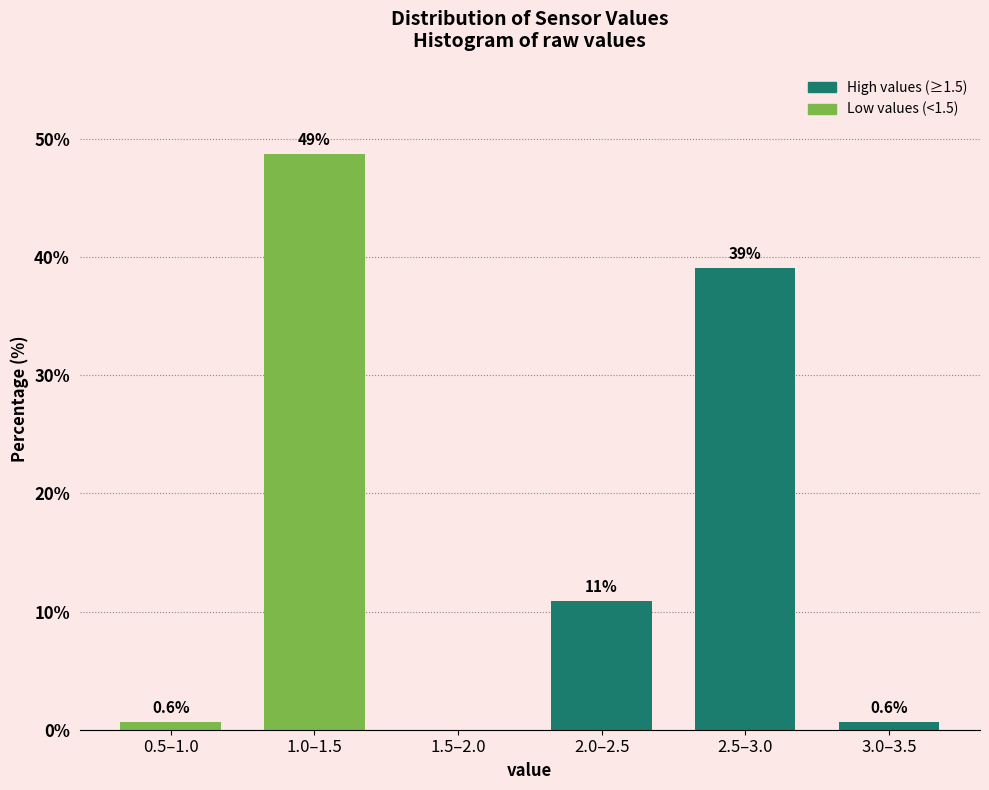

Reading left to right, transcribe all the data shown in this chart.

0.5–1.0=0.6	1.0–1.5=48.7	1.5–2.0=0.0	2.0–2.5=10.9	2.5–3.0=39.1	3.0–3.5=0.6